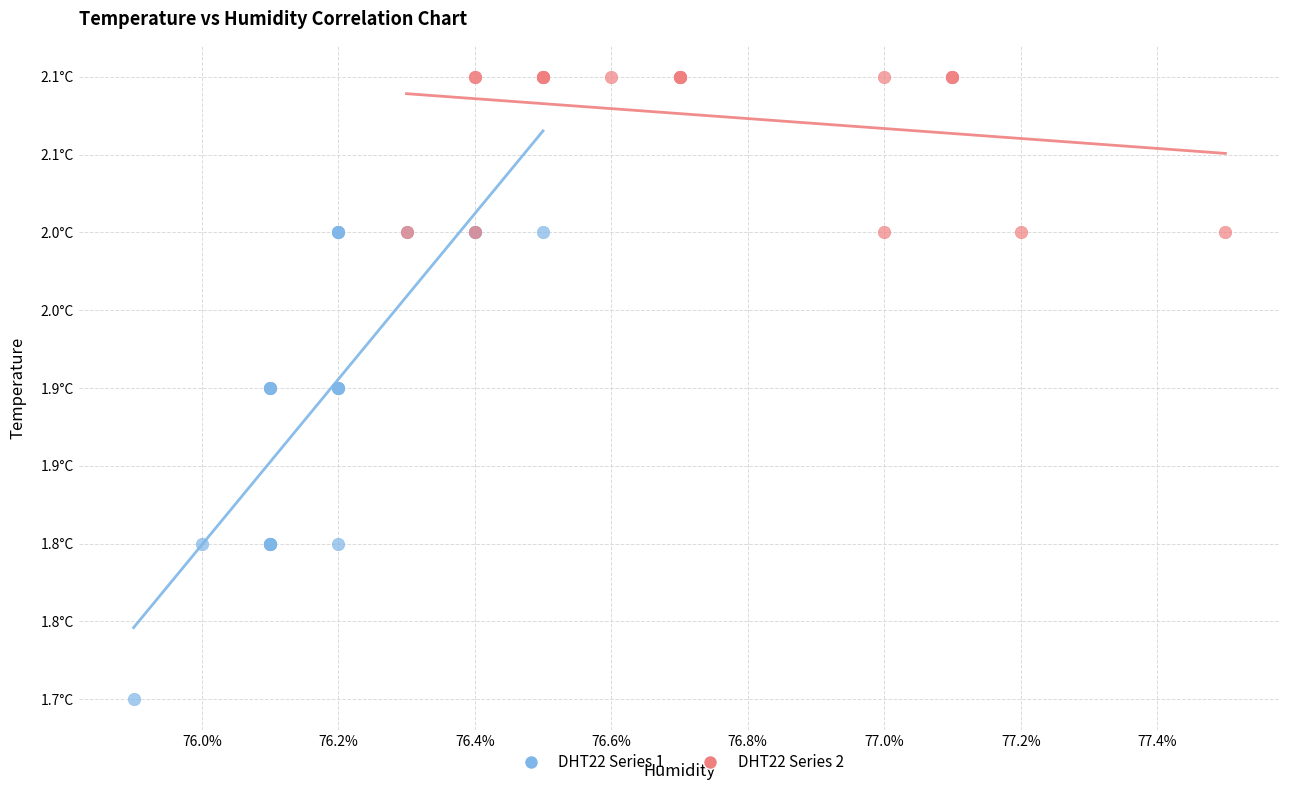

Which series has the largest Y range (max minus min)?

DHT22 Series 1